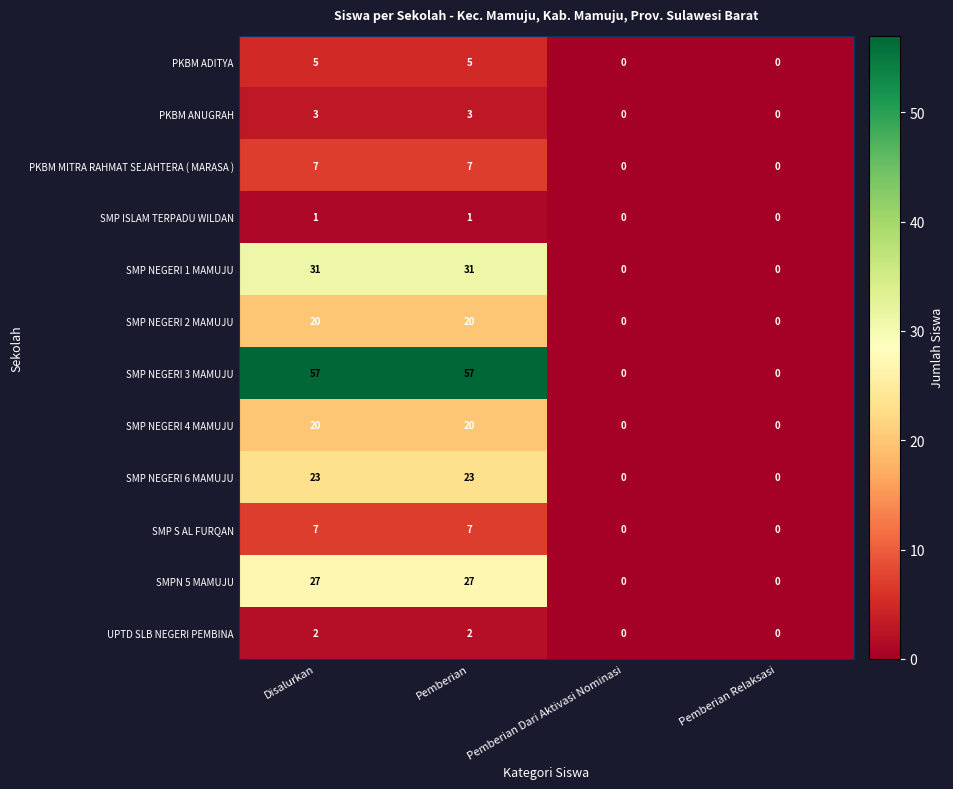

What is the maximum value shown in the chart?

57